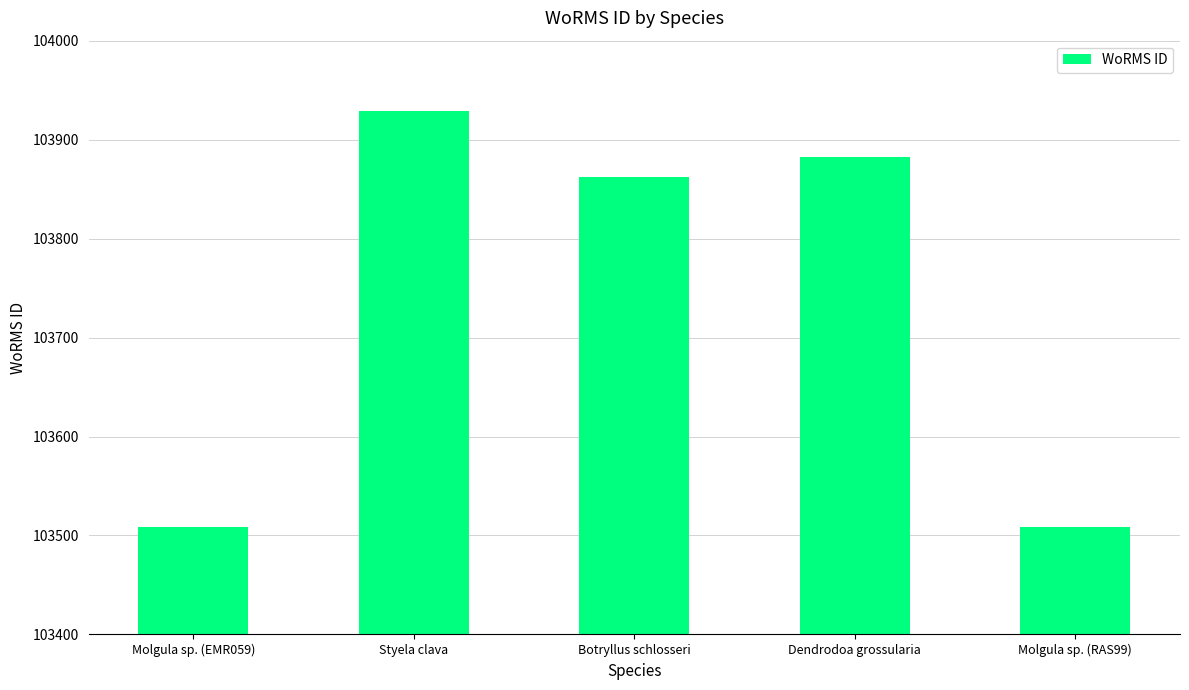

What is the greatest value displayed?

103929